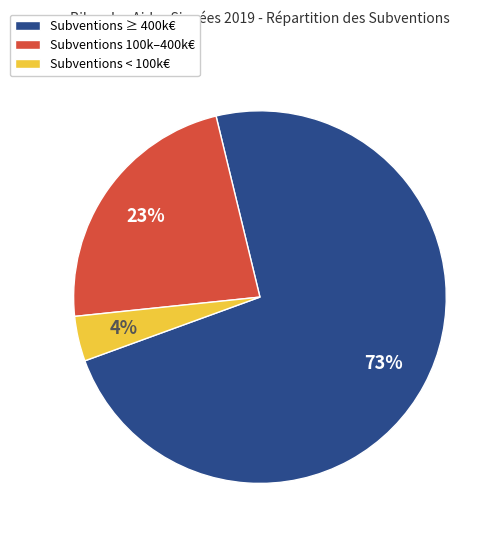

To the nearest percent, what is the difference between the largest and smallest slice percentages?

69%